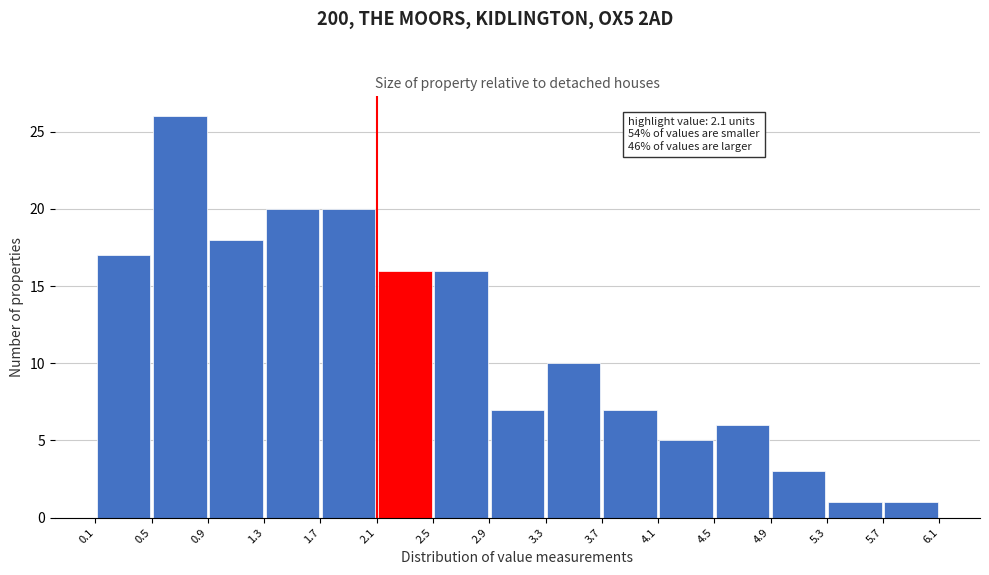

Which range on the x-axis has the tallest bar?

0.5 to 0.9